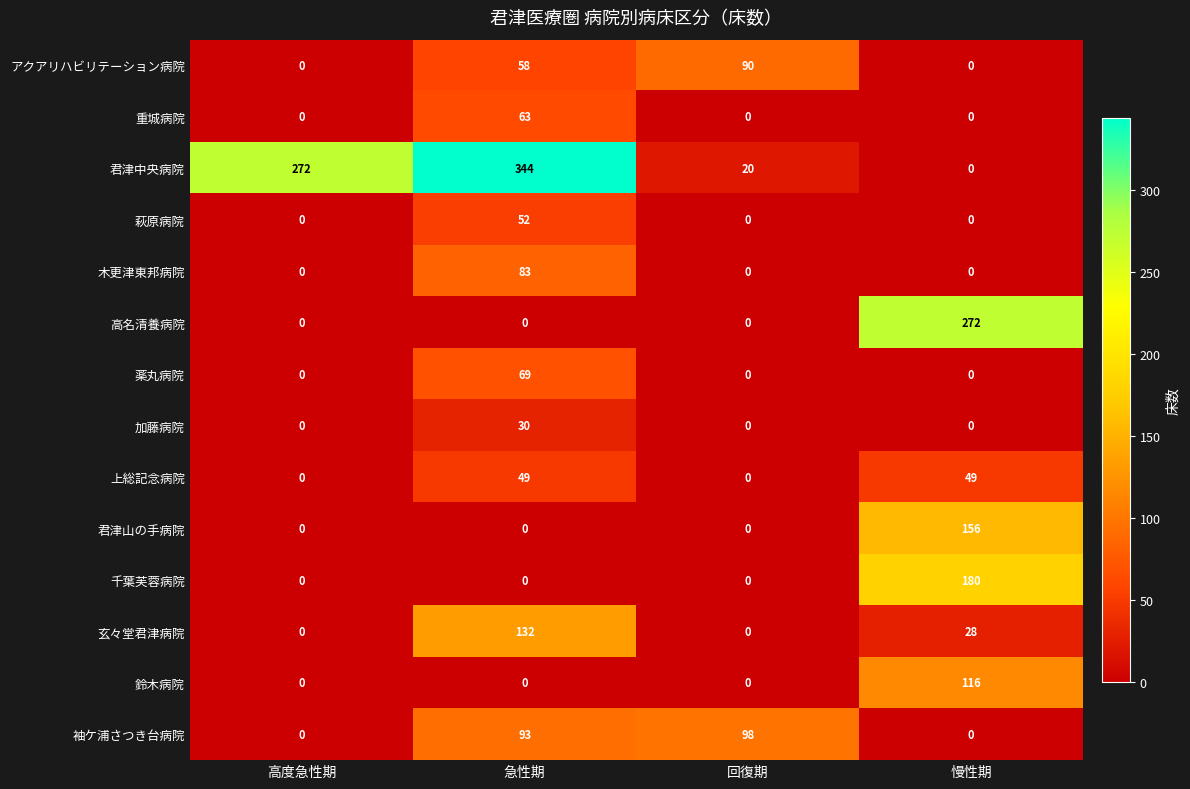

Which label corresponds to the largest value in the chart?

急性期